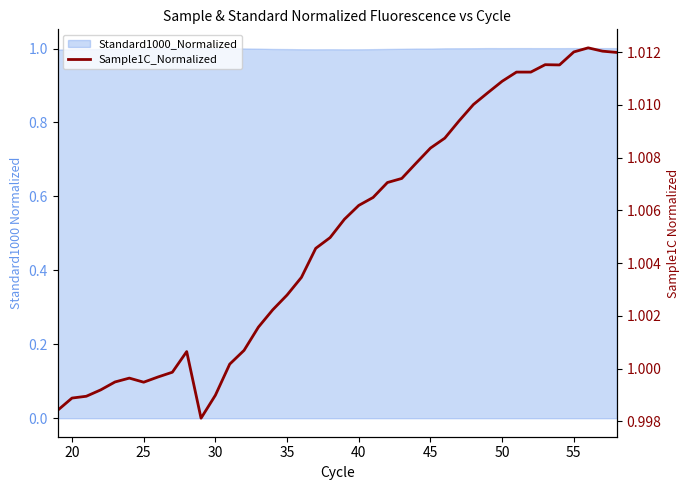

The value at 27 is 1.0. True or false?

True